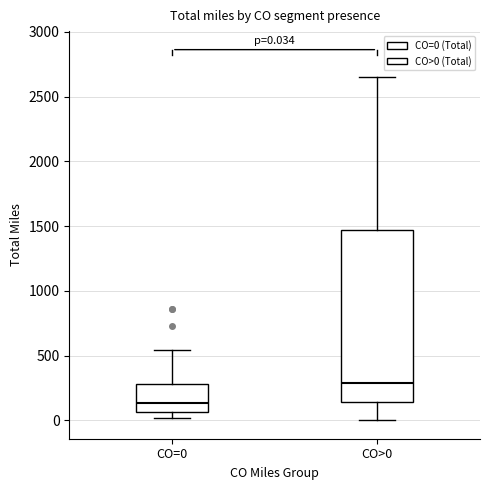

Comparing the boxes themselves (not the whiskers), which one is the tallest?

CO>0